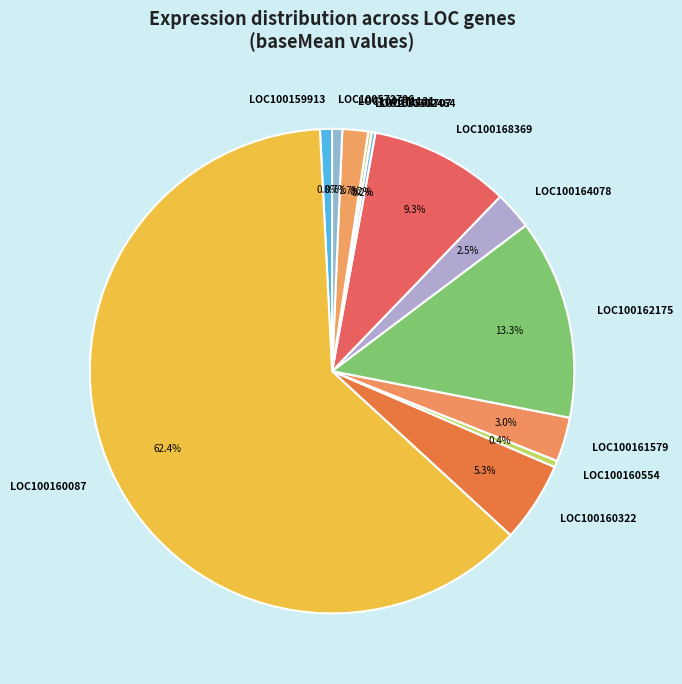

Combined, do LOC100572796 and LOC100571131 account for over 50%?

No